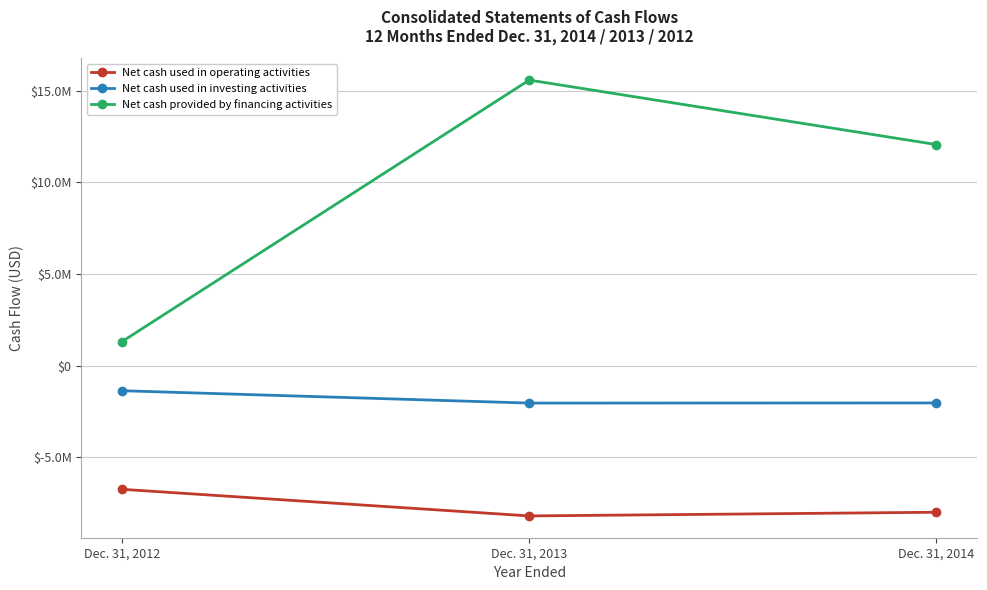

What are all the series names shown in the legend?

Net cash used in operating activities, Net cash used in investing activities, Net cash provided by financing activities